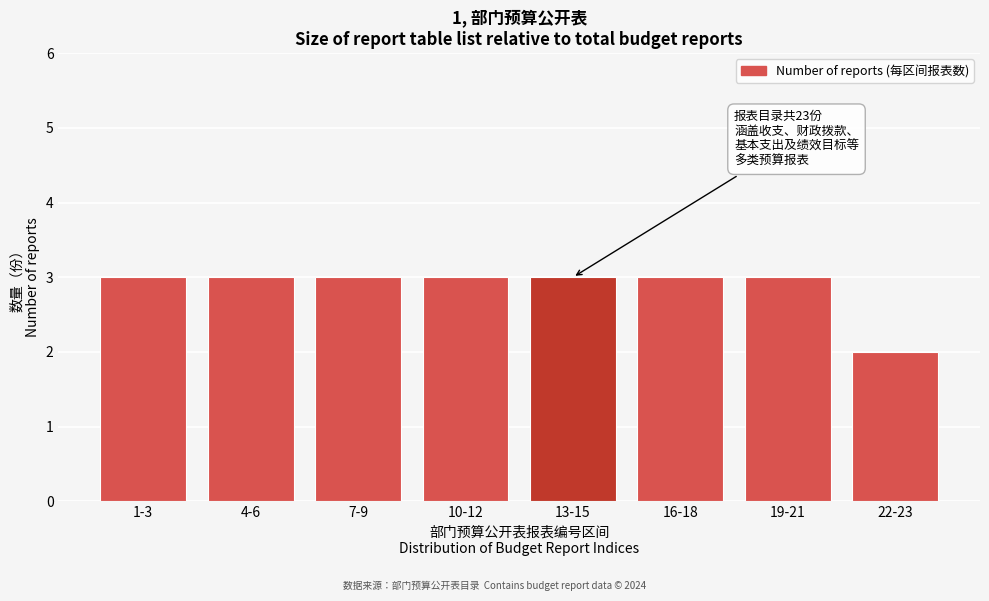

Reading left to right, list all the values displayed in this chart.

3	3	3	3	3	3	3	2